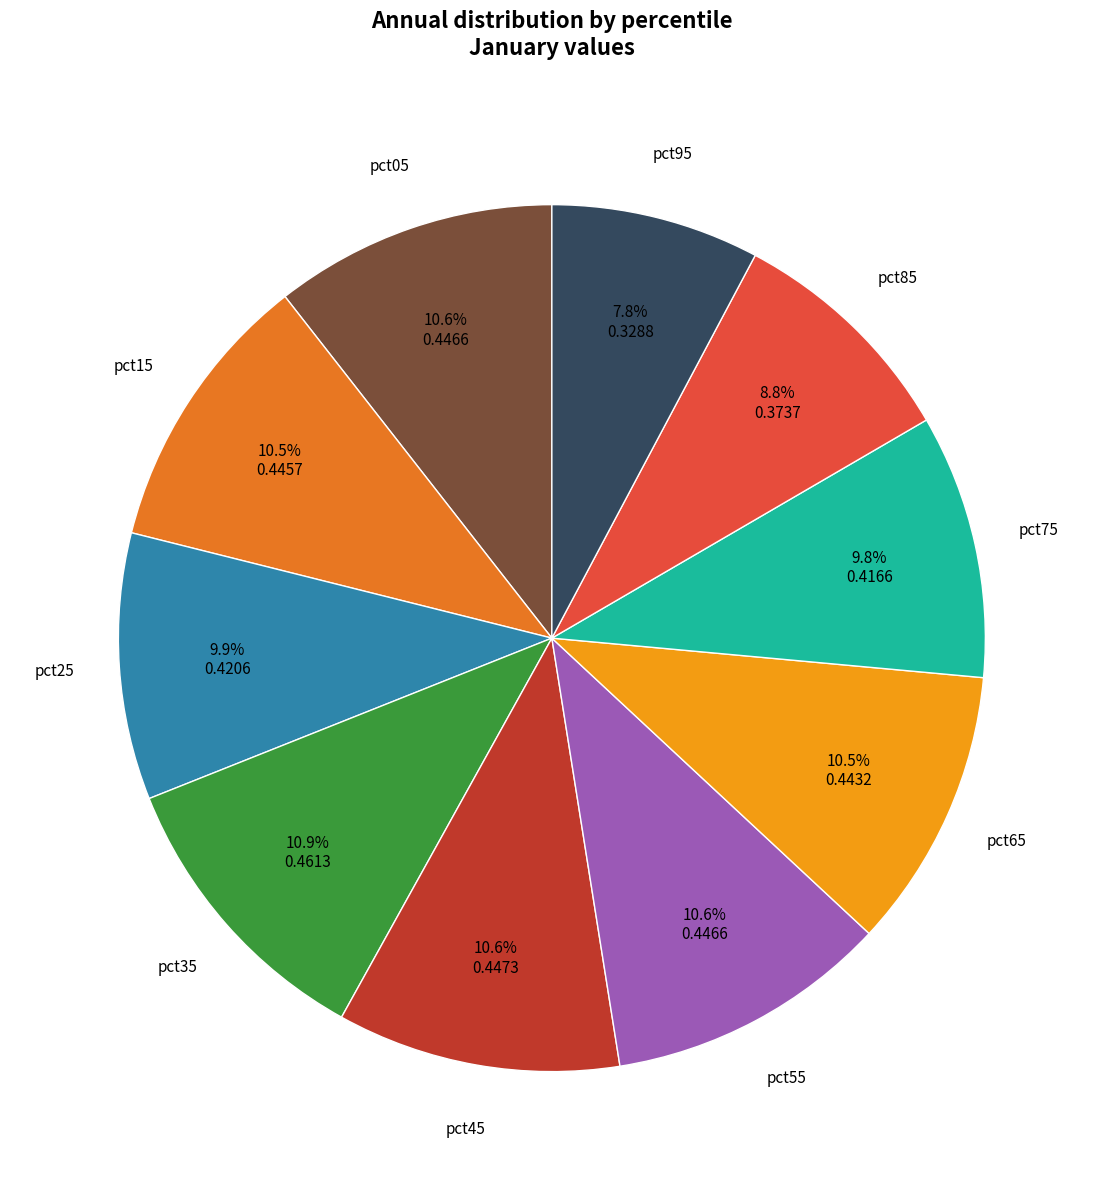

Does any single category account for the majority?

No